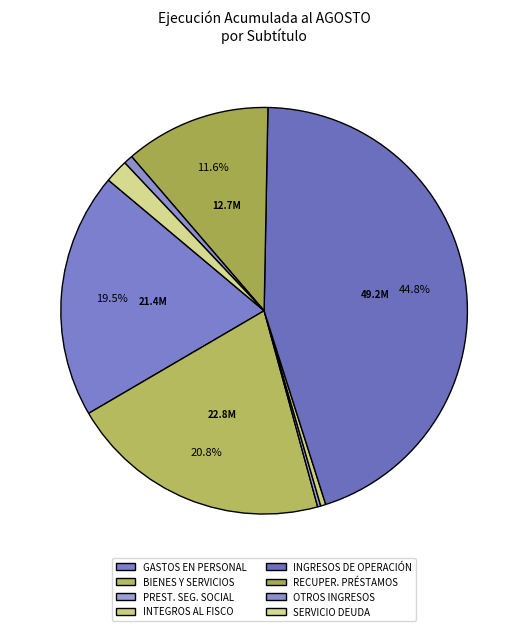

How much of the chart is everything except INGRESOS DE OPERACIÓN?

55.2%